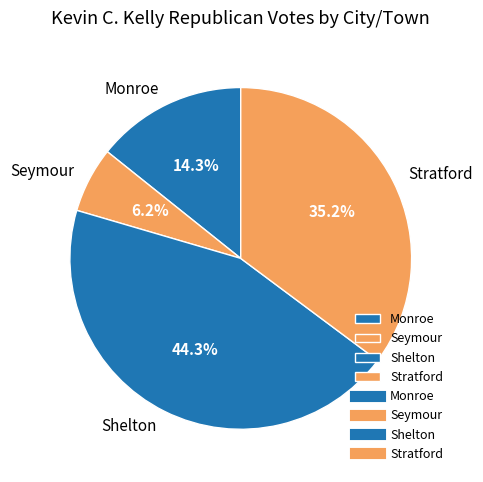

Count the number of slices in the pie.

4